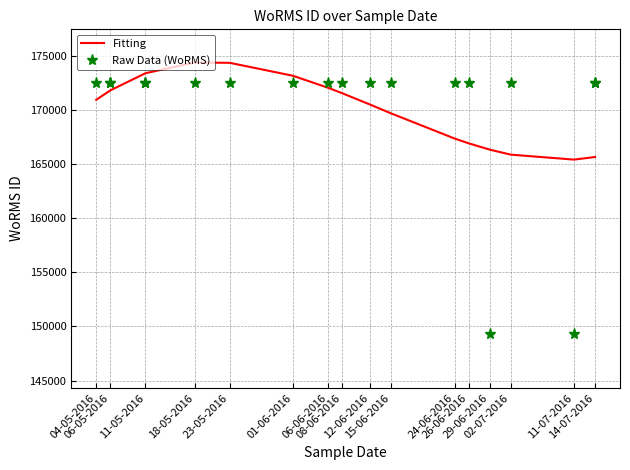

How many lines are shown in the chart?

2